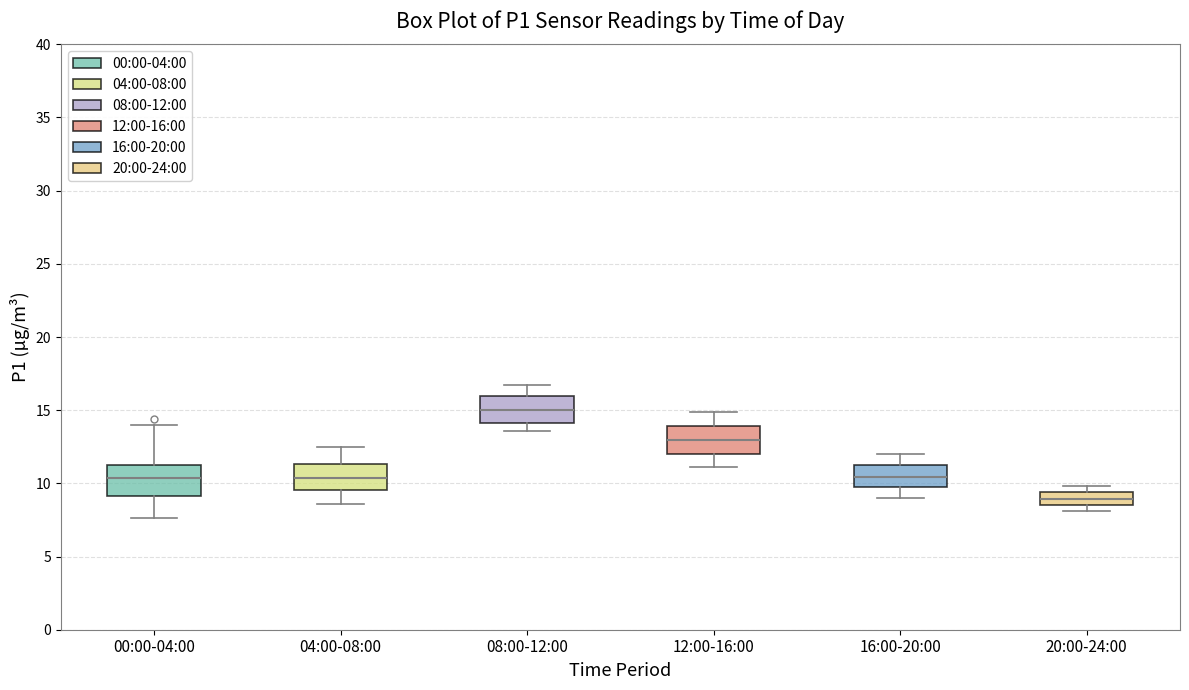

Which box has the highest median line?

08:00-12:00